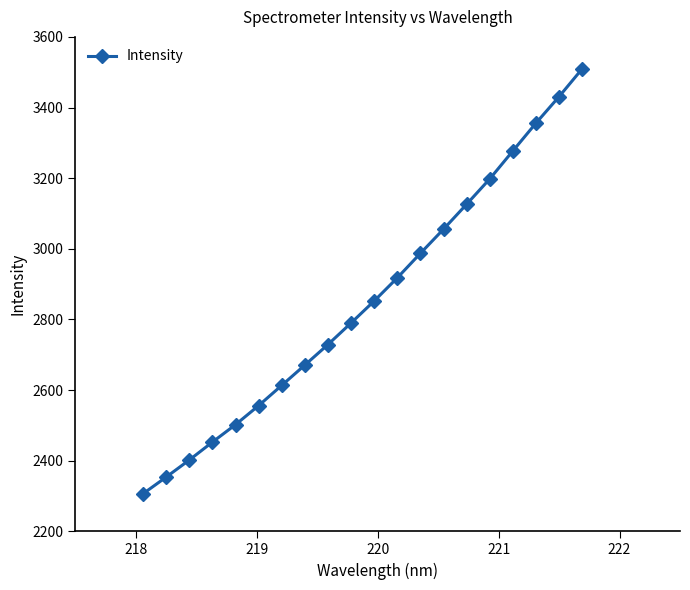

Reading right to left, transcribe all the data shown in this chart.

3509.2	3430.6	3355.7	3277.0	3197.9	3126.2	3055.7	2987.3	2917.9	2852.4	2790.1	2729.1	2671.0	2613.5	2556.2	2502.2	2452.9	2402.1	2353.8	2306.7